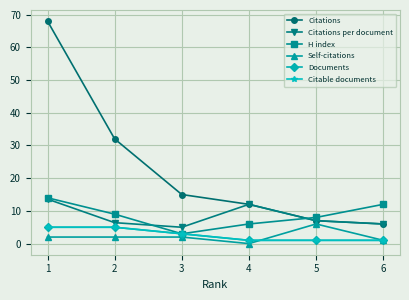

Does the chart have visible grid lines?

Yes